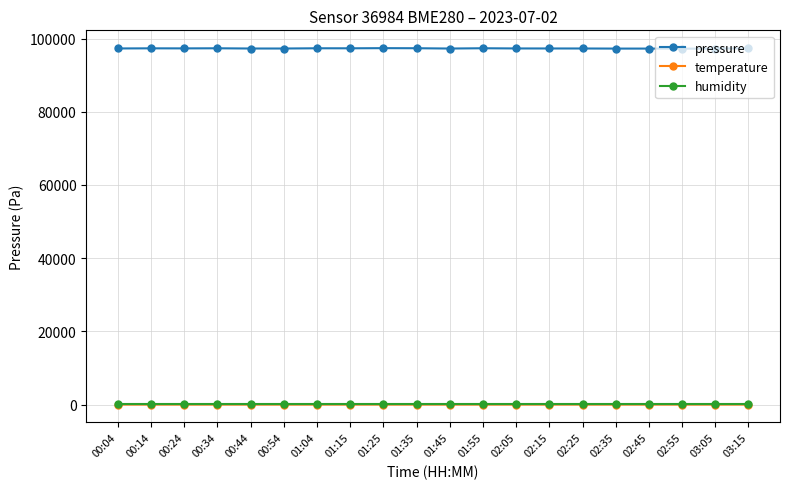

What is the maximum value shown in the chart?

97366.5